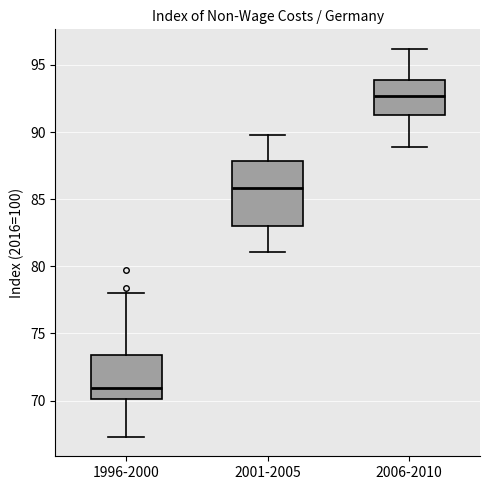

Which box has the highest median line?

2006-2010